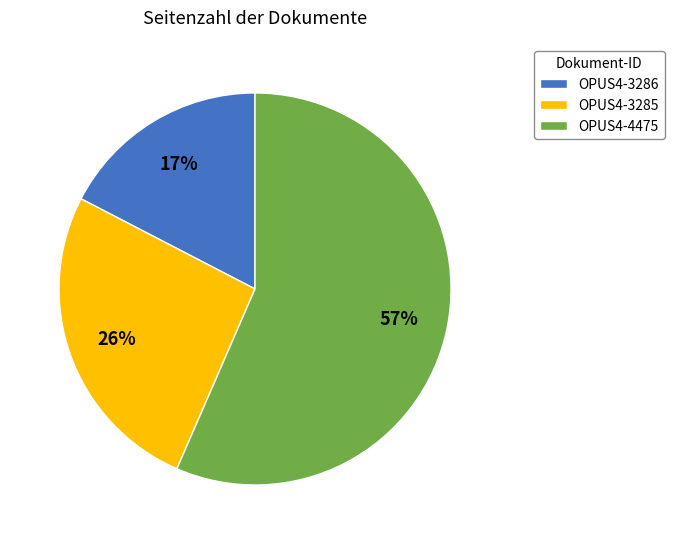

What is the ratio of the value at OPUS4-3285 to the value at OPUS4-4475?

0.5